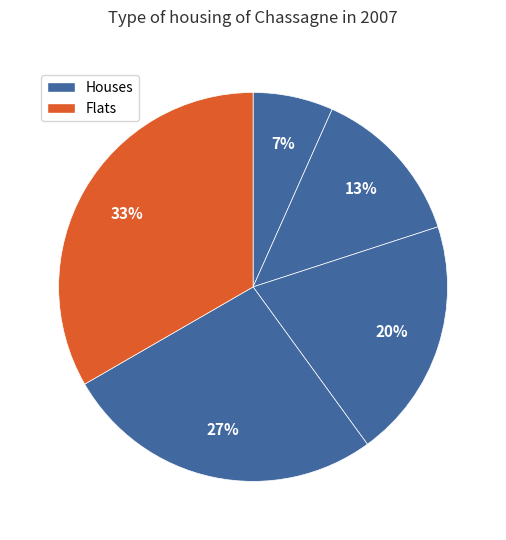

Count the number of slices in the pie.

5